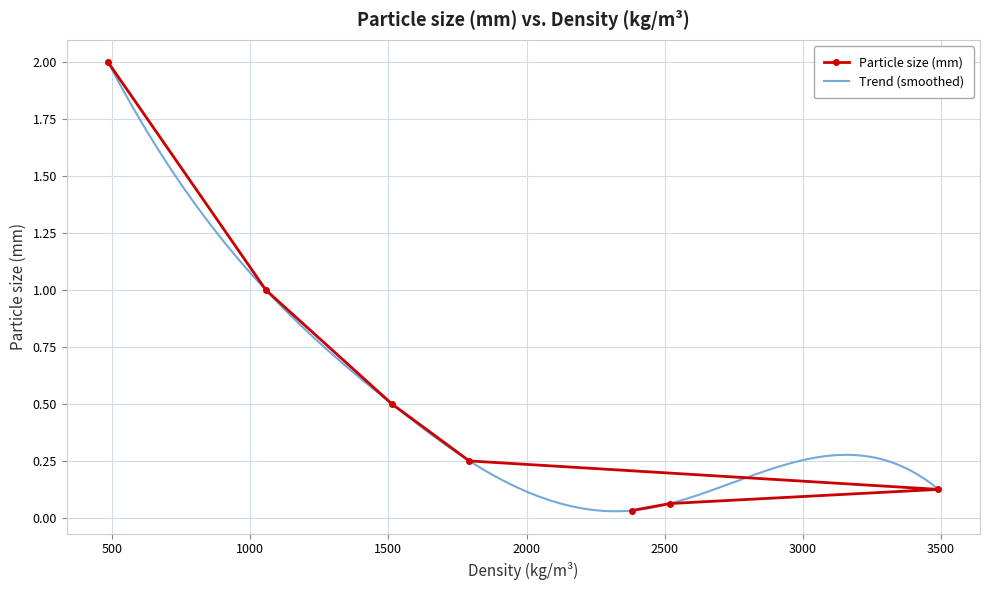

What is the difference between the values at 486 and 1513?

1.5